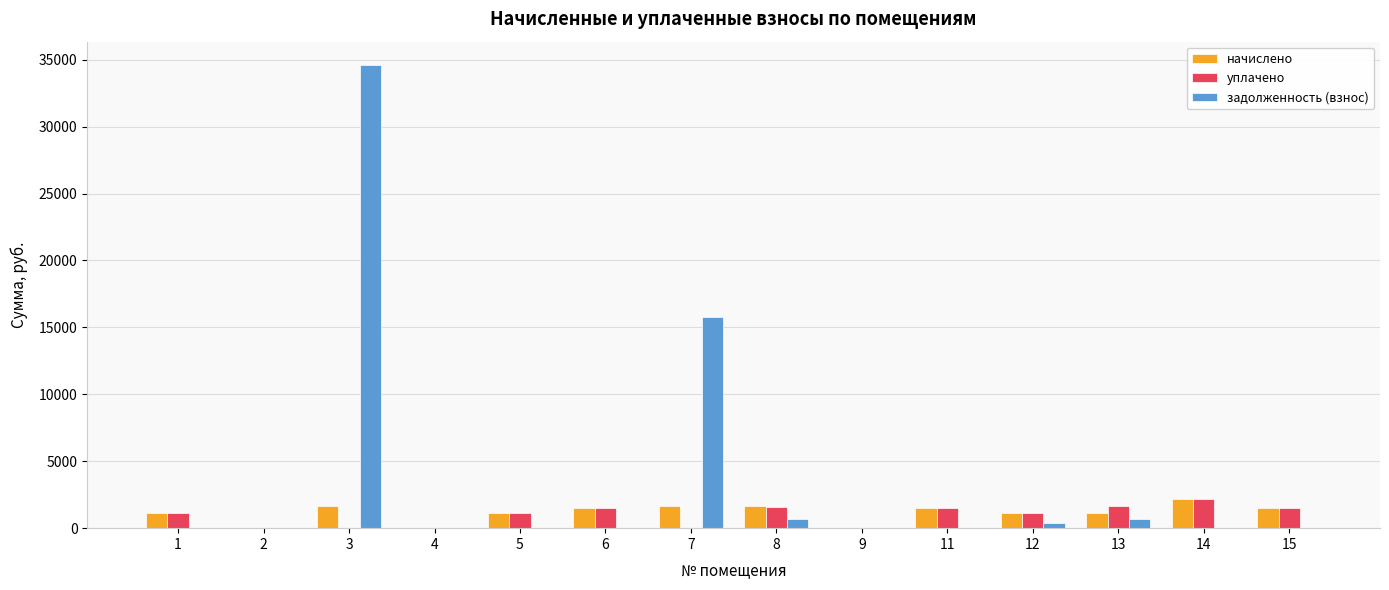

What is the difference between the начислено values at 7 and 12?

502.3